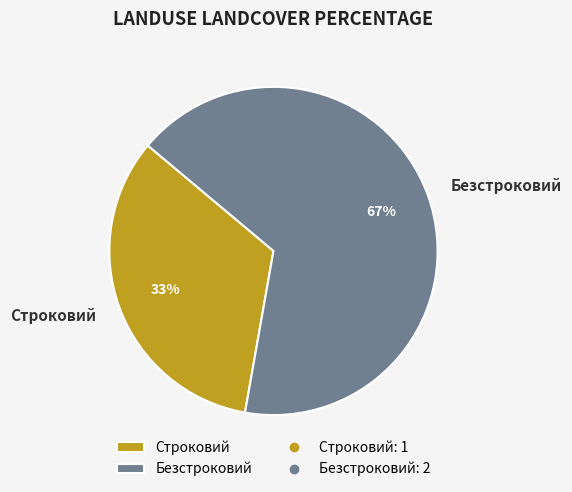

To the nearest percent, what is the average slice percentage?

50%